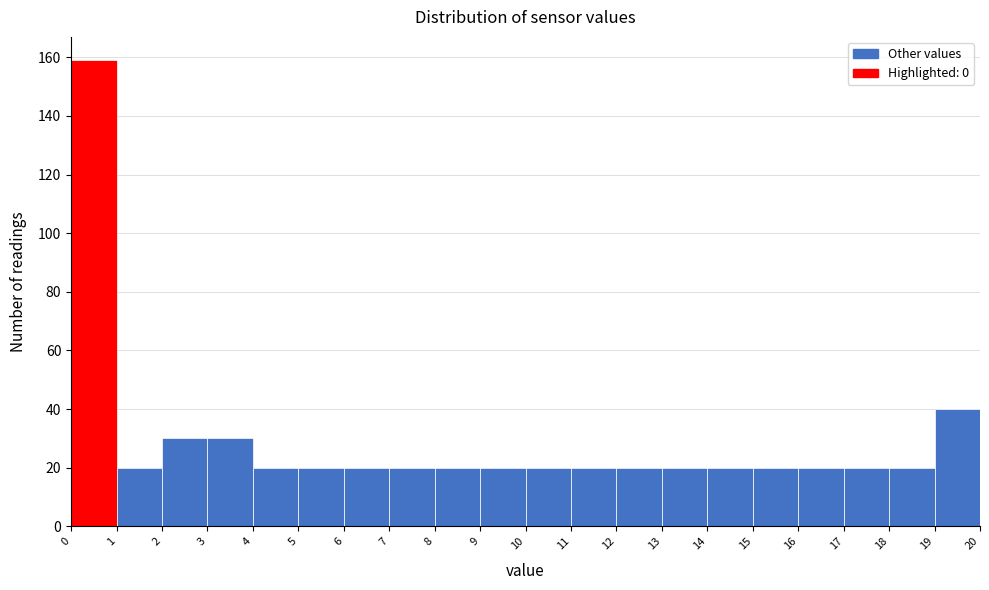

Reading left to right, transcribe this chart: for each bar, give the range it covers on the x-axis and its height. The values are not printed on the chart, so give them approximately, as read against the axis.

0 to 1: 160
1 to 2: 20
2 to 3: 30
3 to 4: 30
4 to 5: 20
5 to 6: 20
6 to 7: 20
7 to 8: 20
8 to 9: 20
9 to 10: 20
10 to 11: 20
11 to 12: 20
12 to 13: 20
13 to 14: 20
14 to 15: 20
15 to 16: 20
16 to 17: 20
17 to 18: 20
18 to 19: 20
19 to 20: 40